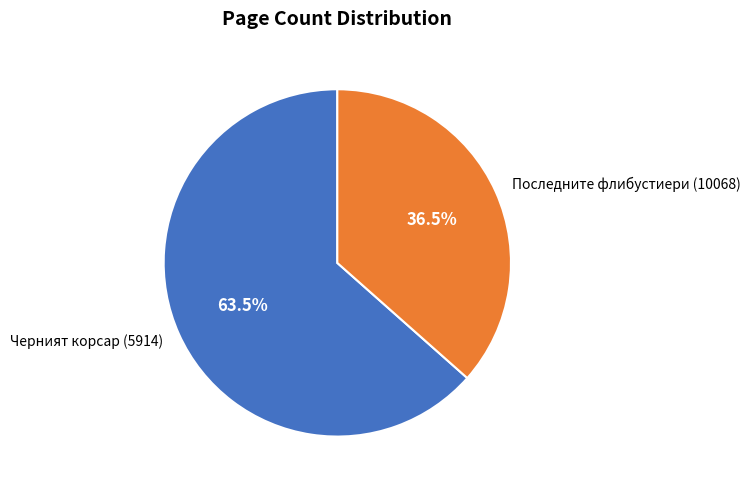

Combined, do Последните флибустиери (10068) and Черният корсар (5914) account for over 50%?

Yes